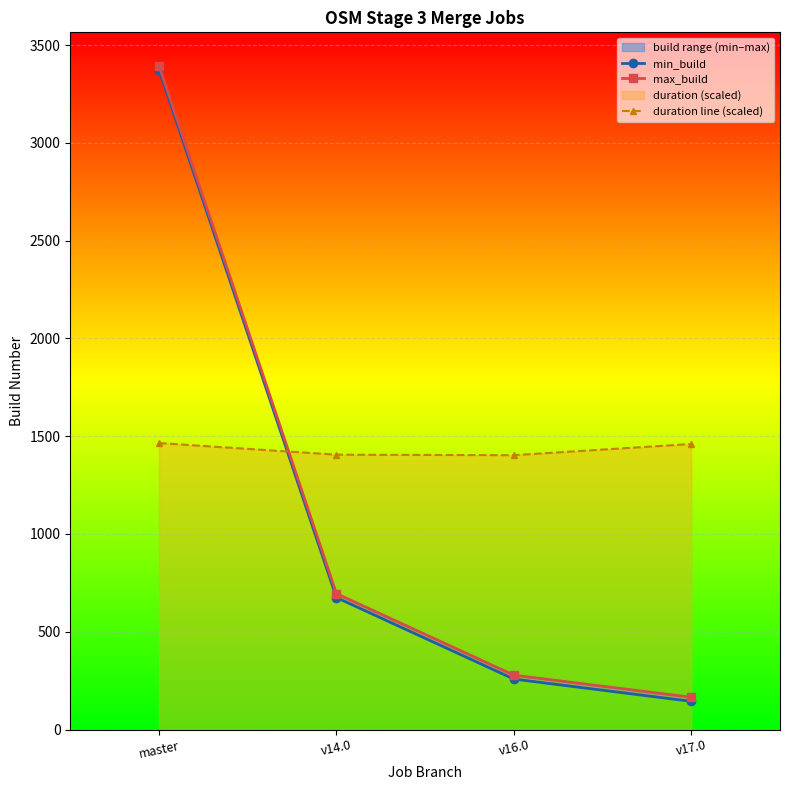

What is the difference between the second highest and minimum values in the duration line (scaled) series?

57.2